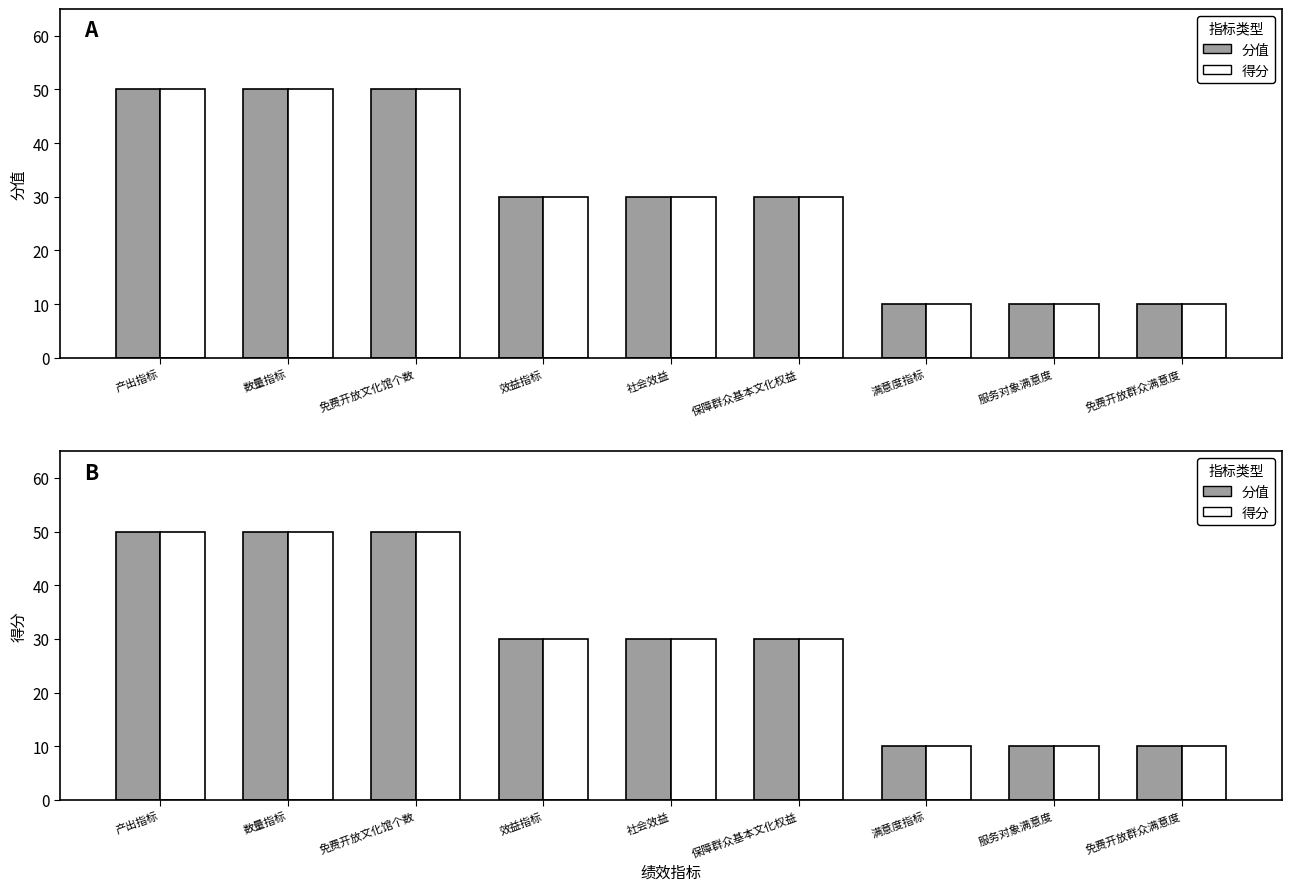

Rank the series at 服务对象满意度 from highest to lowest value.

分值, 得分